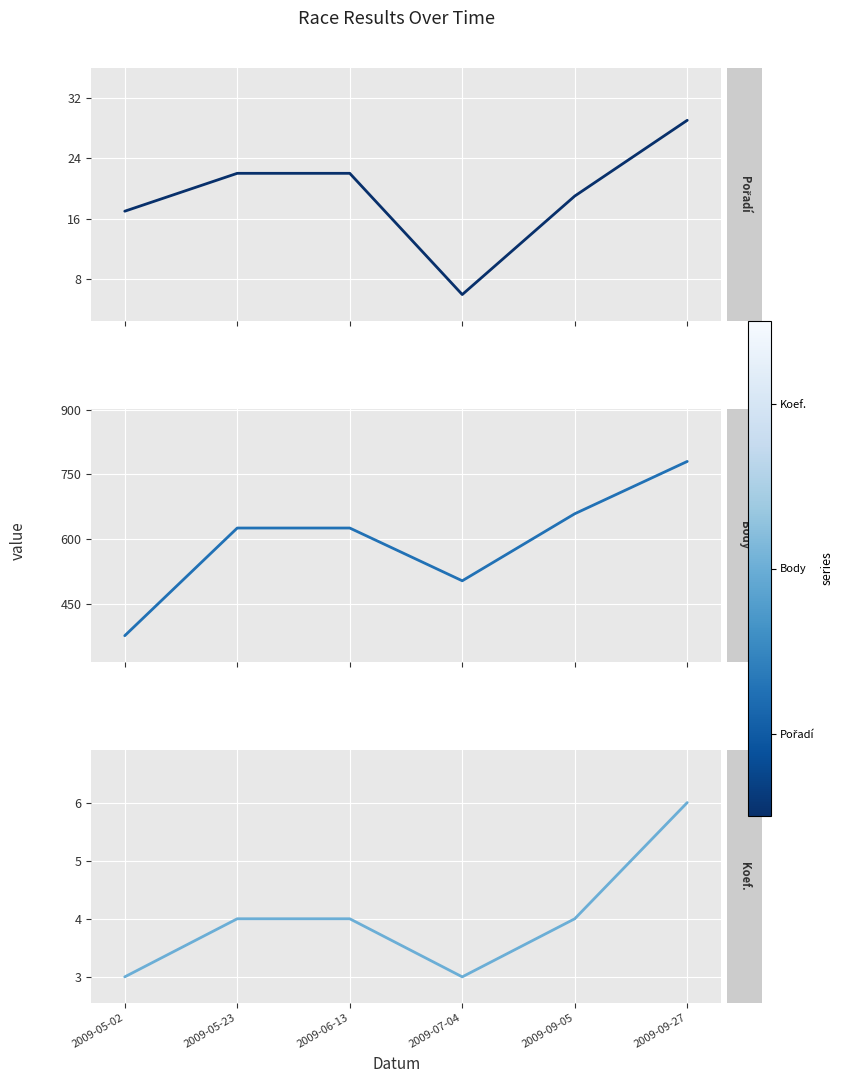

In Koef., how many points are lower than both neighbors (excluding endpoints)?

1